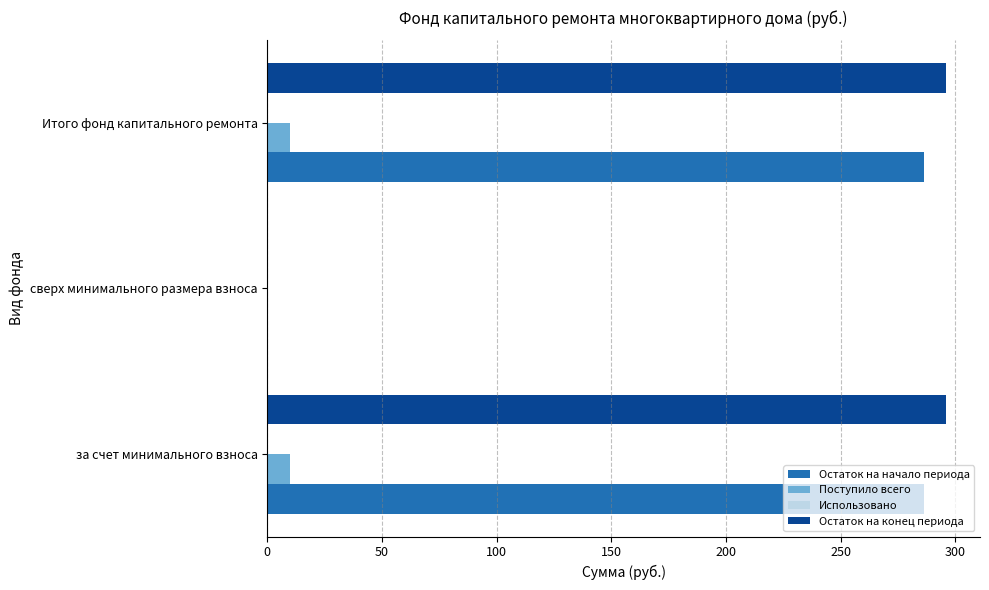

Which series has the largest range (max minus min)?

Остаток на конец периода